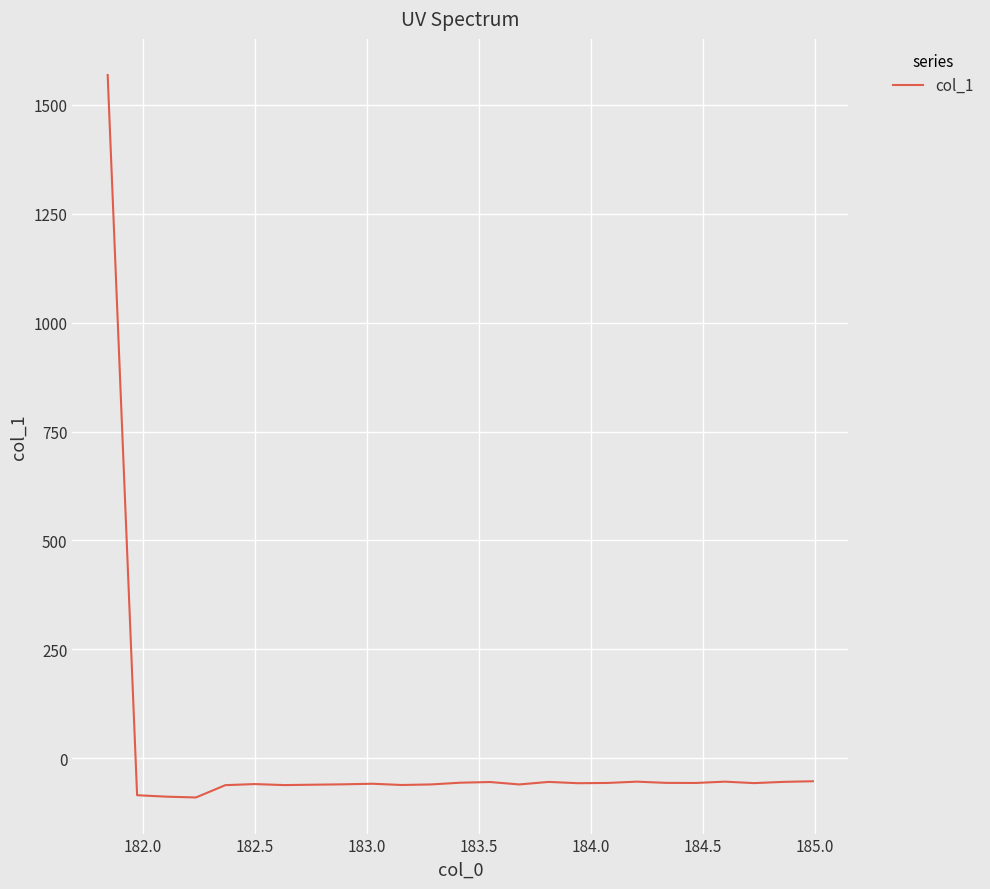

What is the difference between the maximum and minimum values?

1659.4